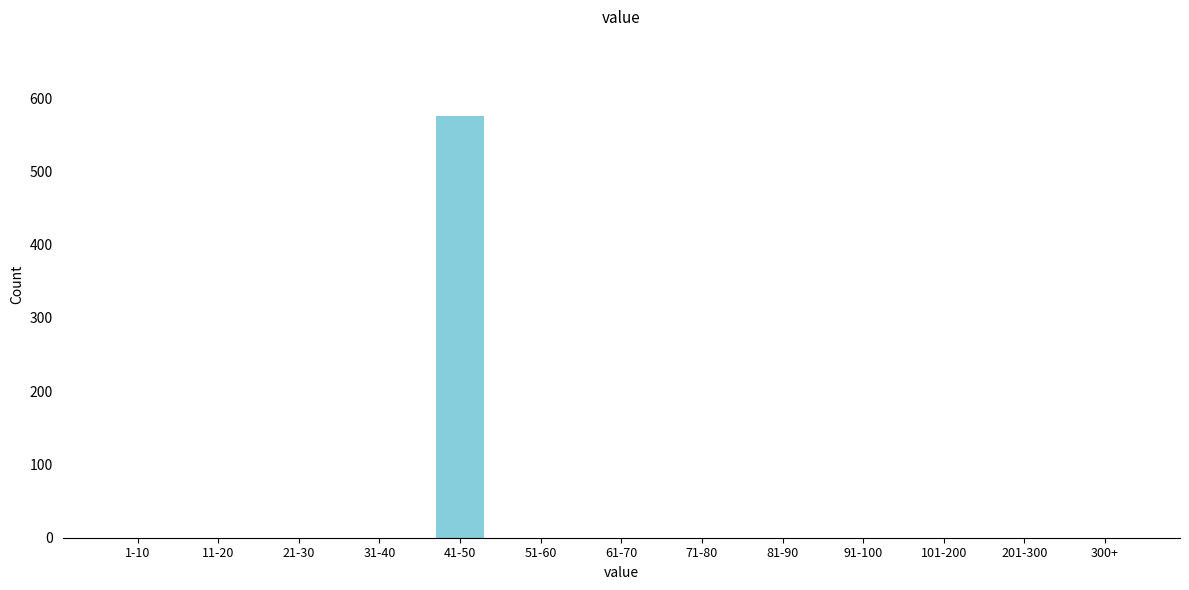

Reading left to right, extract all data points from this chart.

1-10=0	11-20=0	21-30=0	31-40=0	41-50=576	51-60=0	61-70=0	71-80=0	81-90=0	91-100=0	101-200=0	201-300=0	300+=0